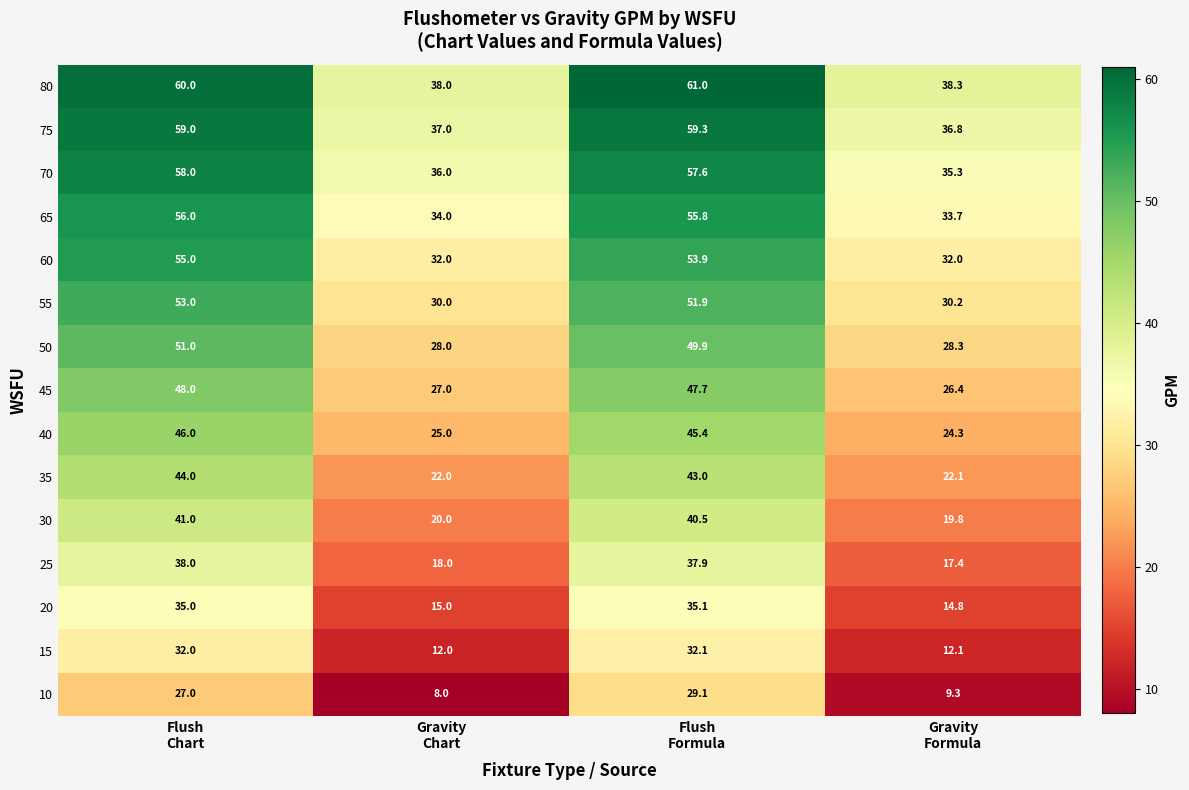

Rank the series by their maximum value, from lowest to highest.

10, 15, 20, 25, 30, 35, 40, 45, 50, 55, 60, 65, 70, 75, 80